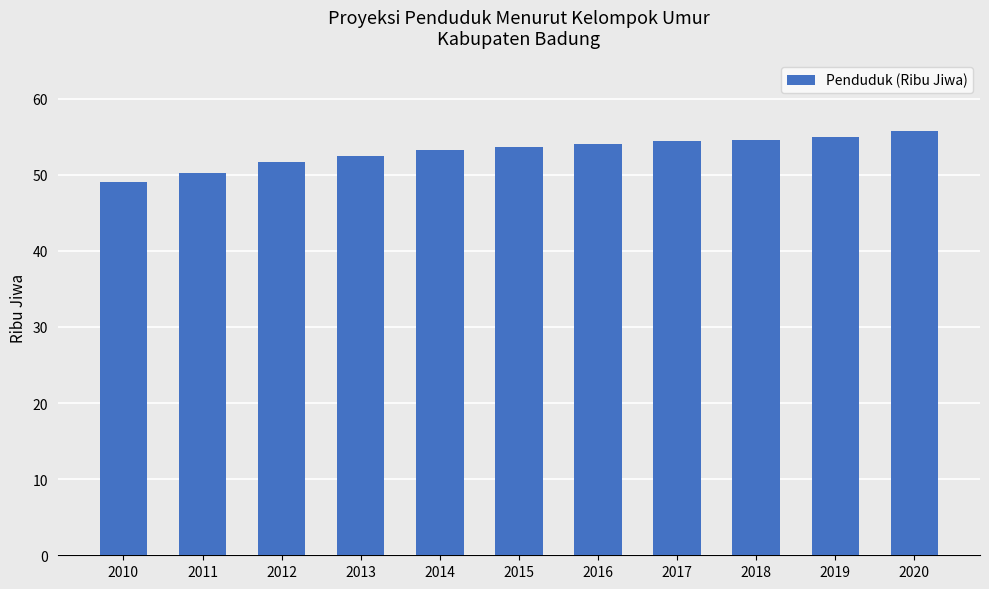

What is the change in value from 2012 to 2018?

+2.9